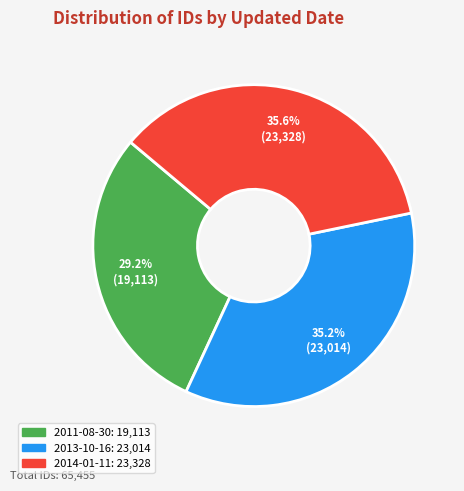

What percentage is NOT represented by 2011-08-30?

70.8%